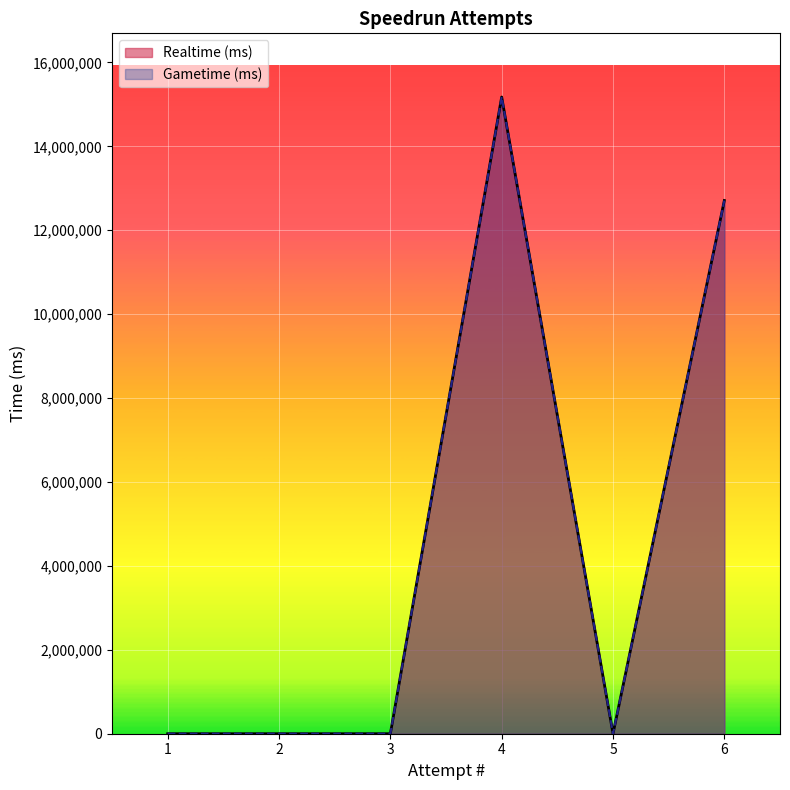

What is the sum of the Gametime (ms) values at 4 and 5?

15175888